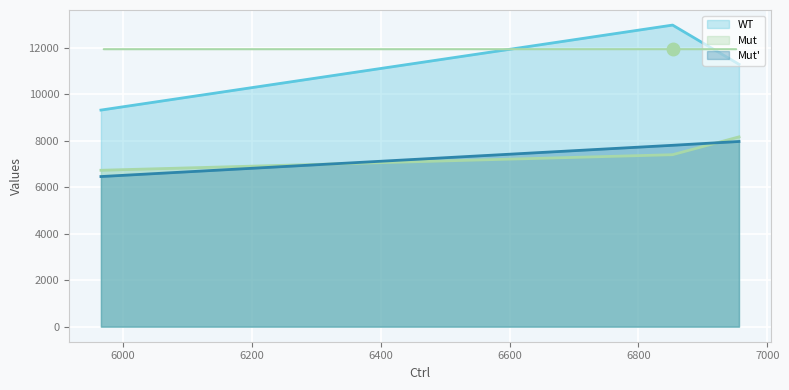

How many lines are shown in the chart?

3